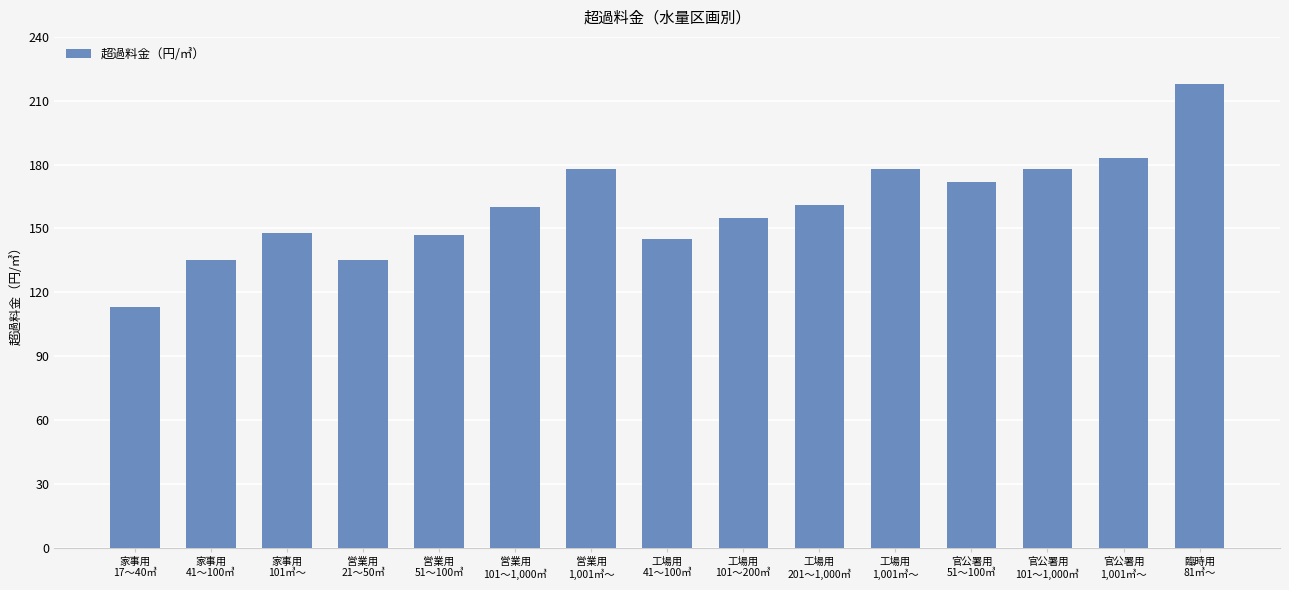

What is the greatest value displayed?

218